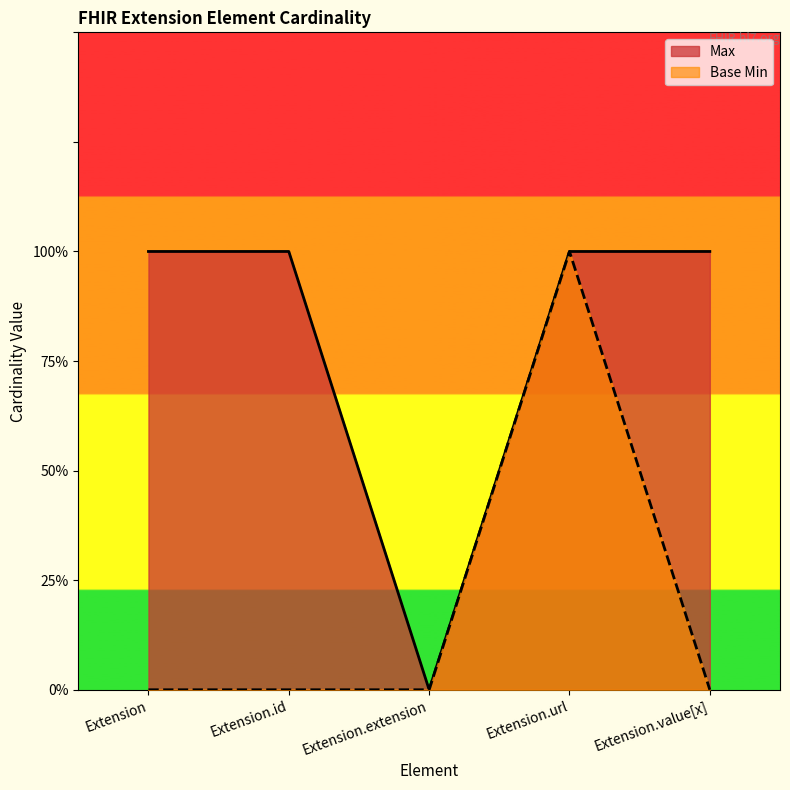

How many interior local valleys does the Max series have?

1